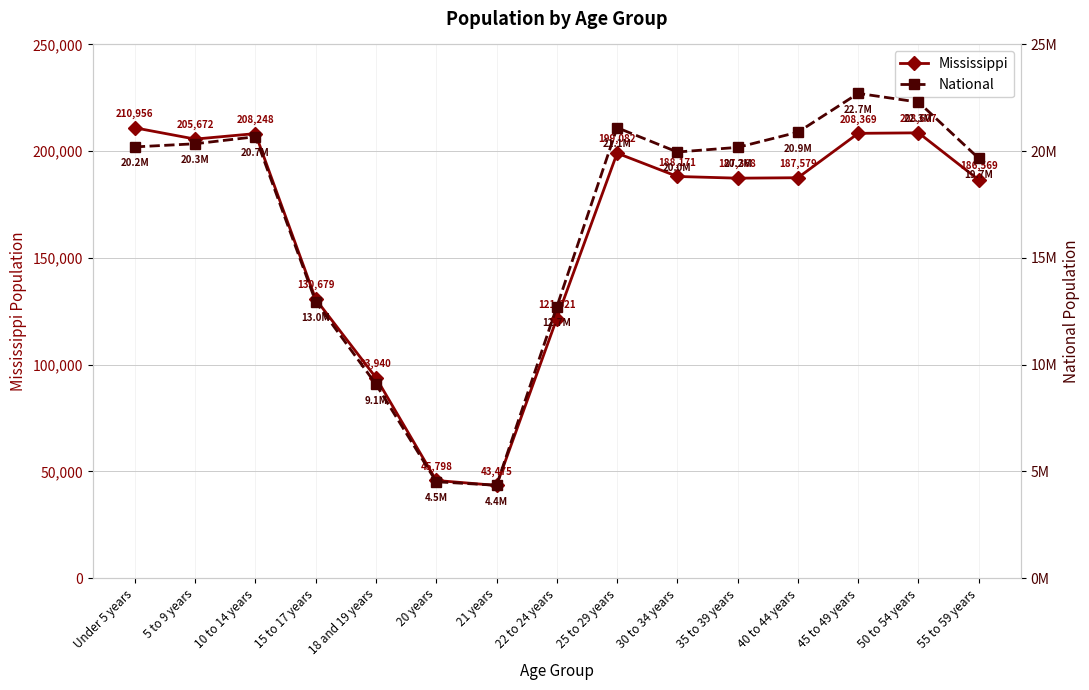

At which label is Mississippi closest to 127215?

15 to 17 years